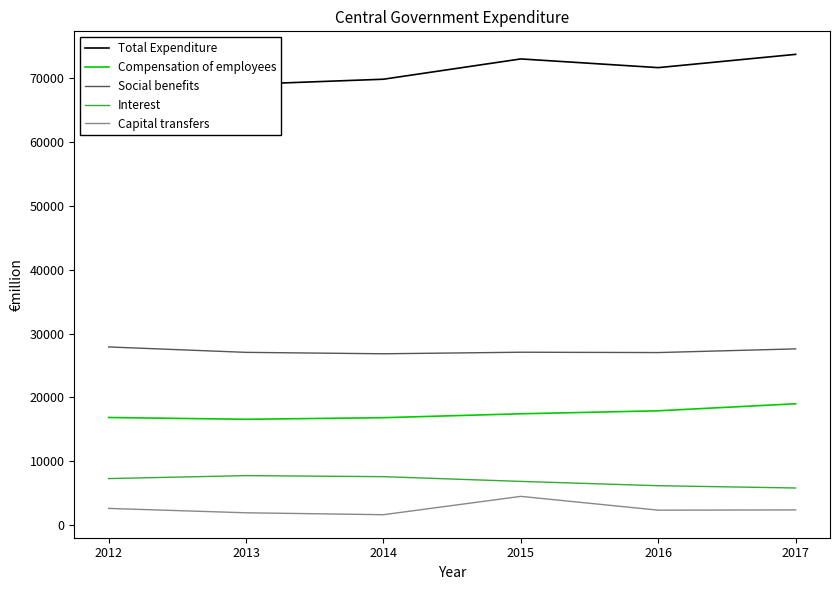

How many lines are shown in the chart?

5